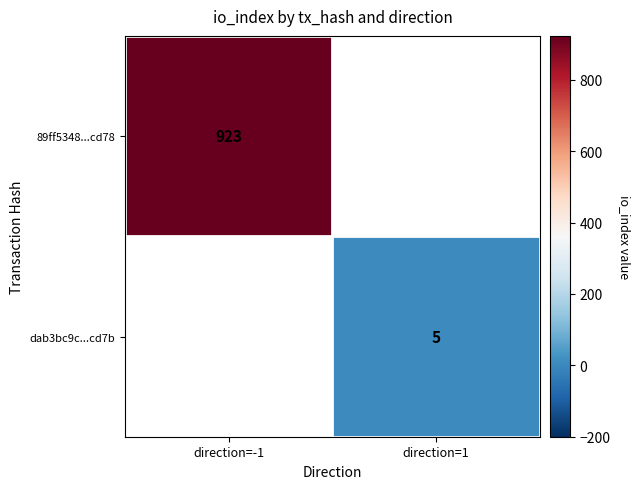

True or false: 89ff5348...cd78 has a value of 503 at direction=-1.

False